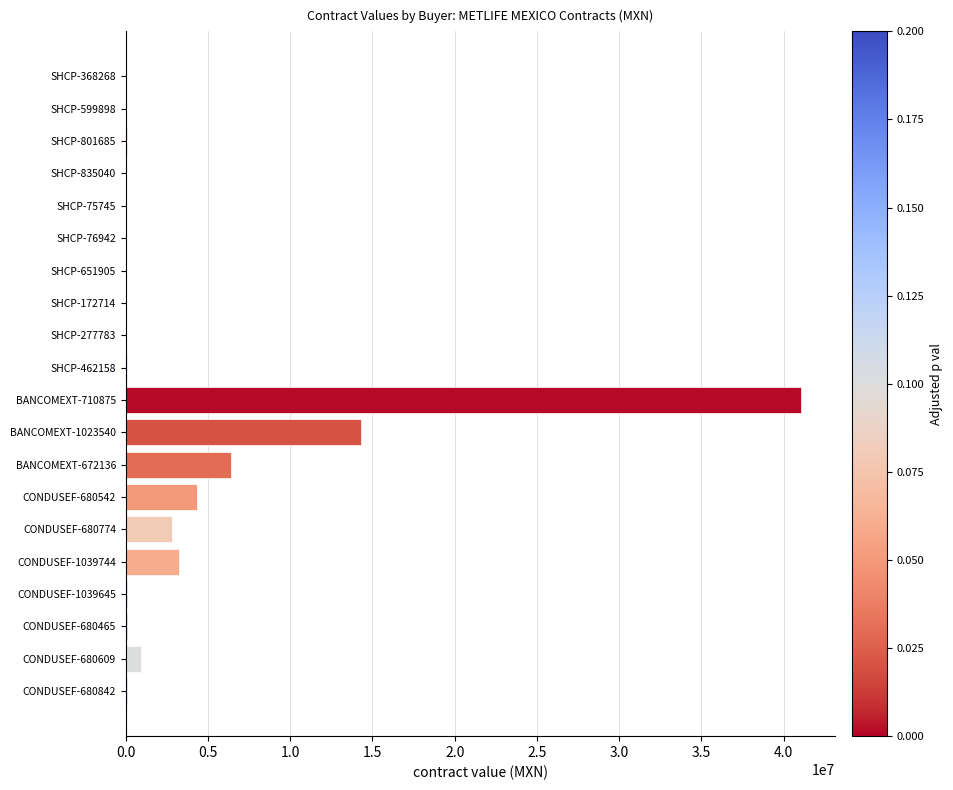

The value at CONDUSEF-680774 is 876214.3. True or false?

False